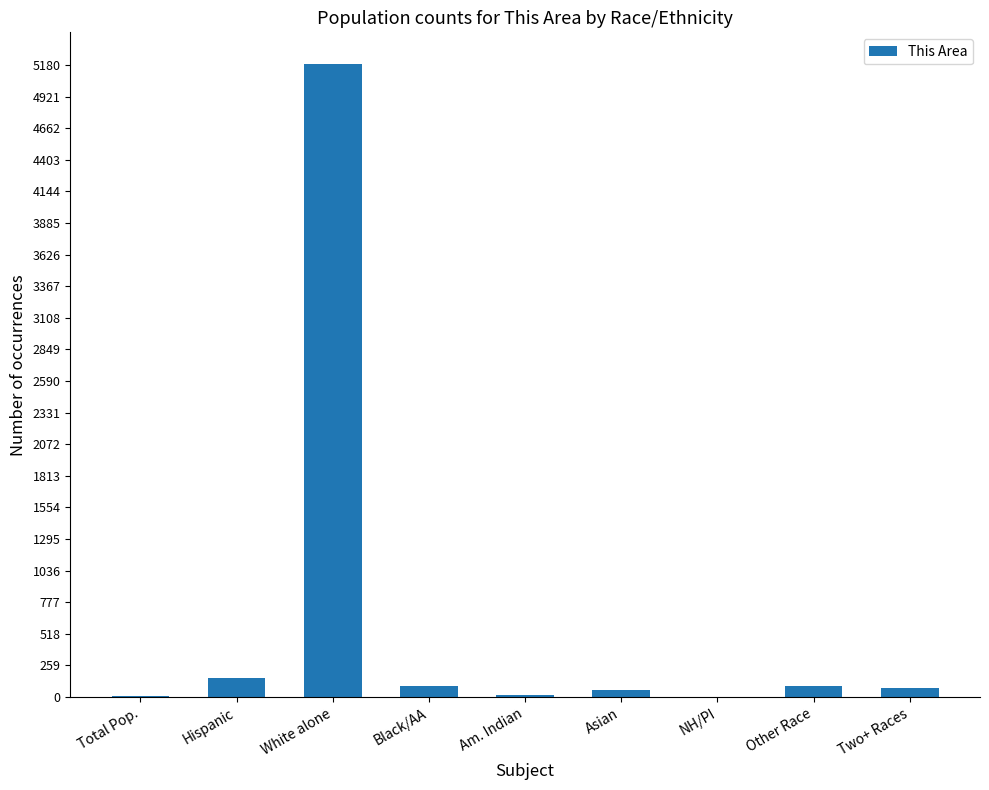

What is the change in value from Total Pop. to Am. Indian?

+13